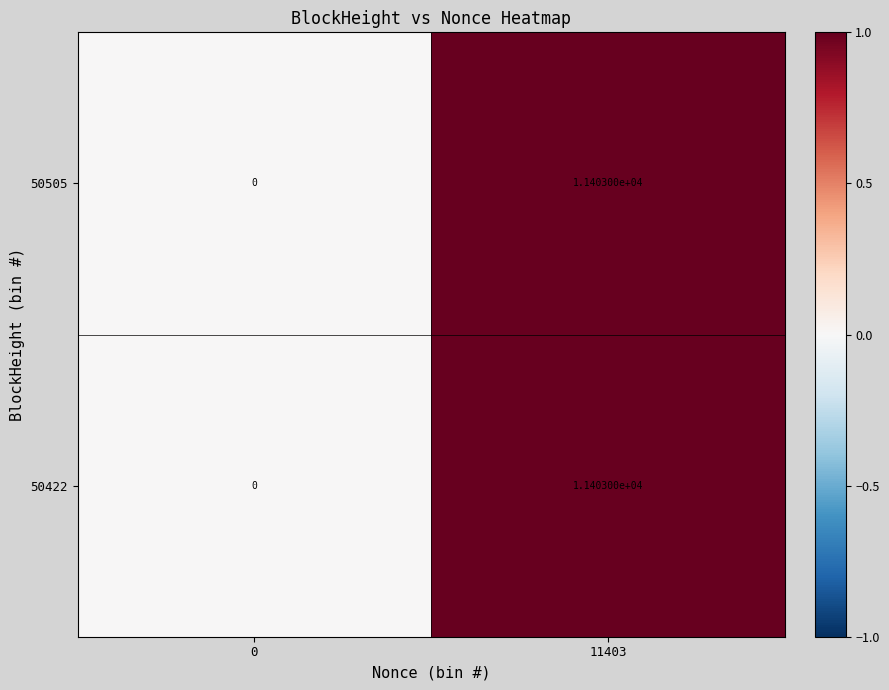

List the labels in order of 50422 value, smallest first.

0, 11403